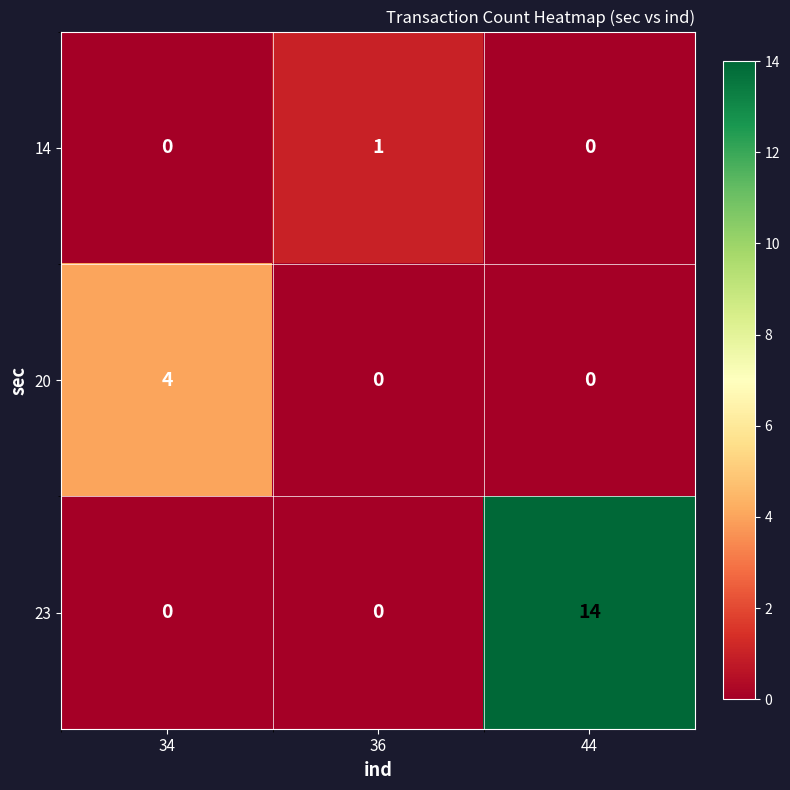

The value of 23 at 34 is -10. True or false?

False